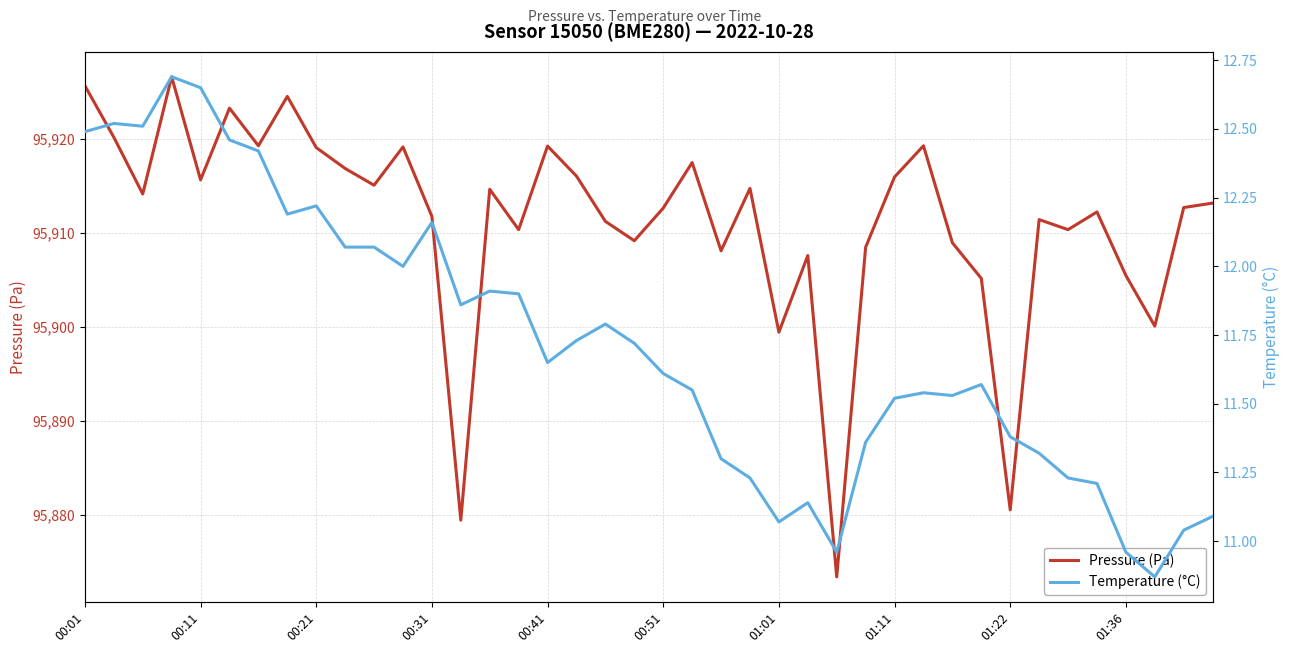

What is the value of the temperature point at the 13th from the left?

12.2